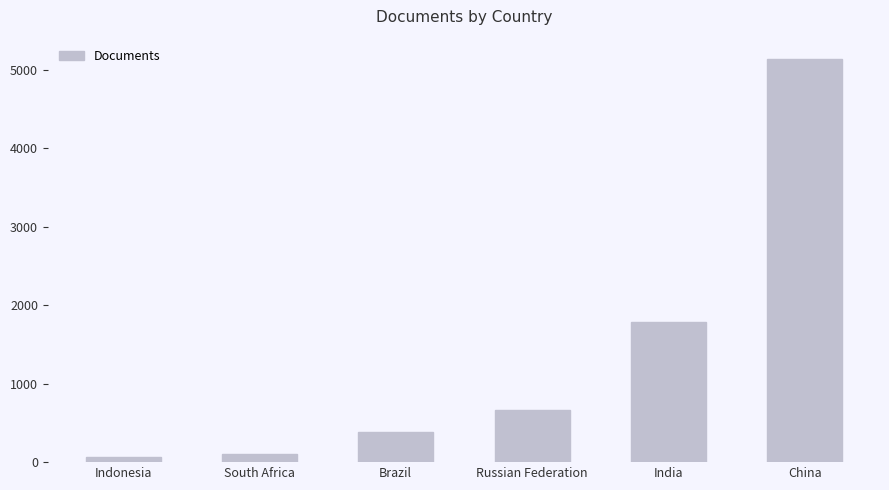

What is the sum of all values?

8134